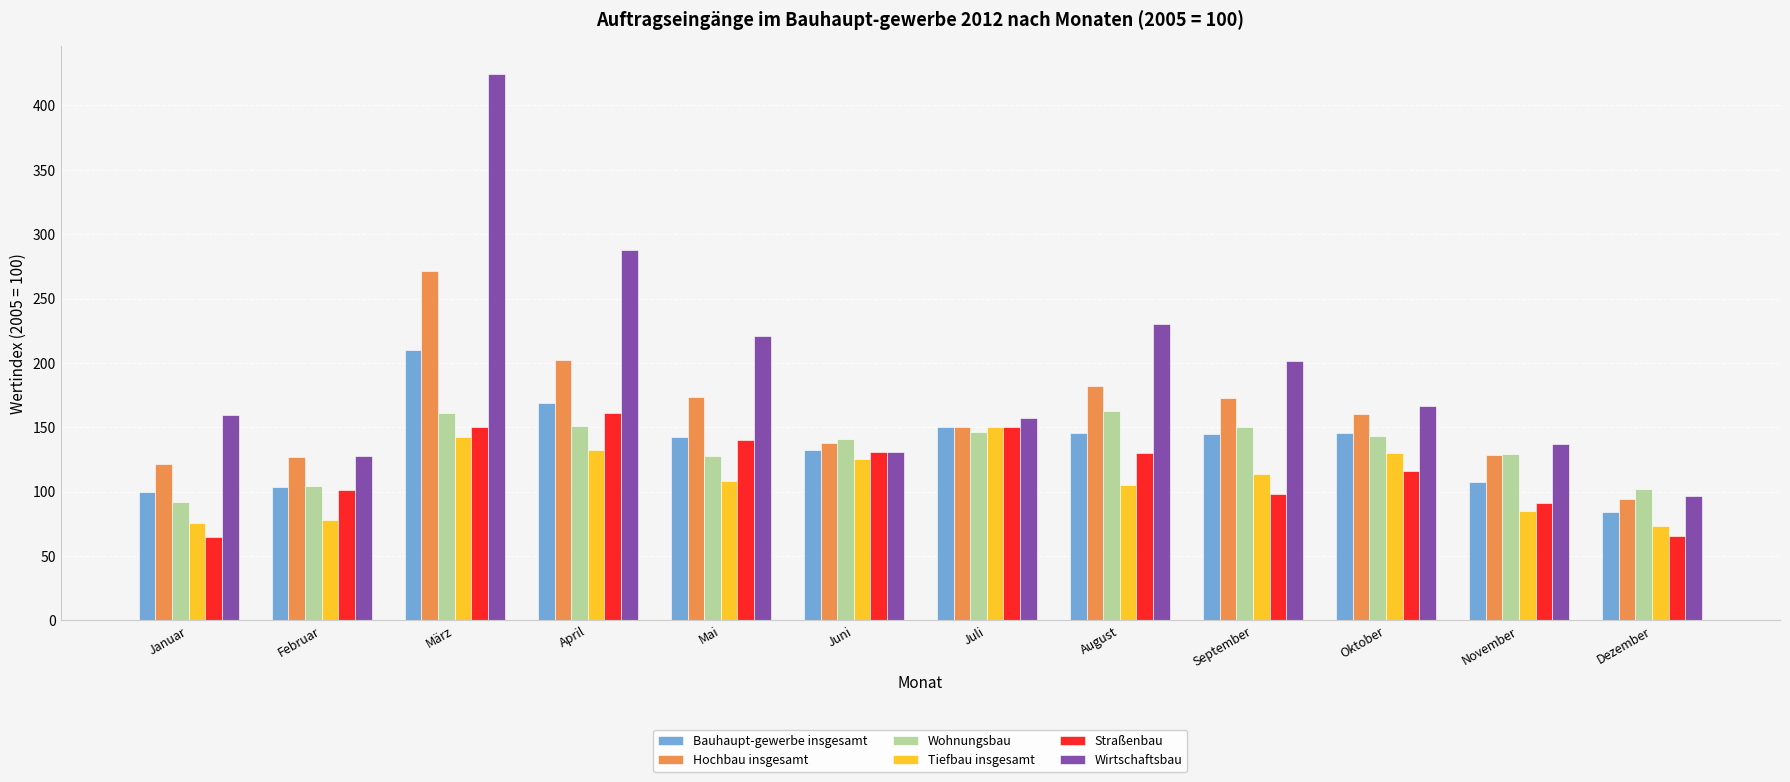

What is the label of the 3rd bar from the right?

Oktober